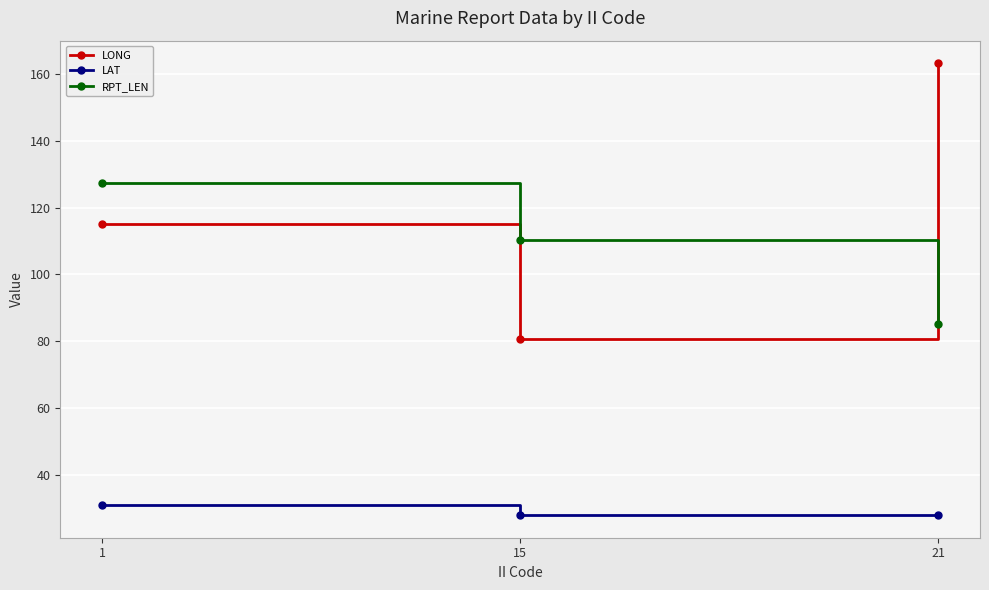

What is the highest value of the LAT series?

31.0